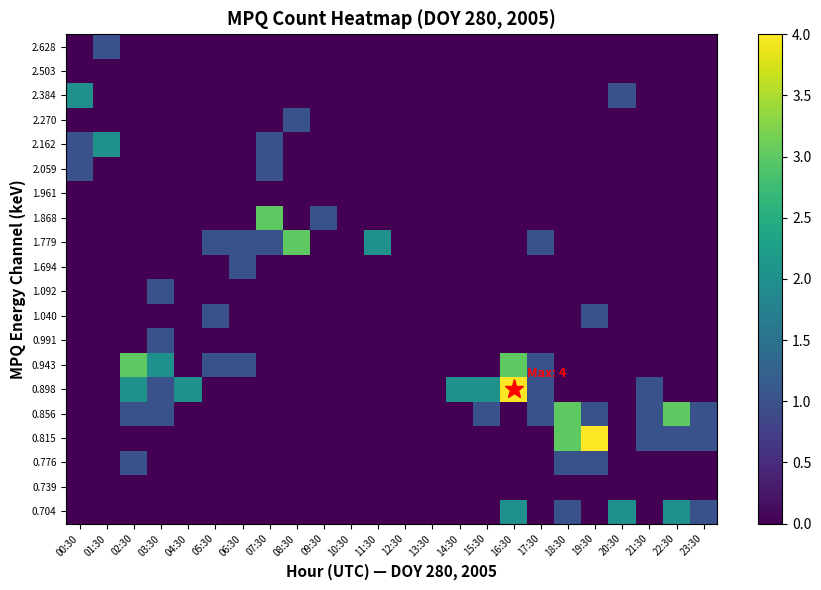

Reading left to right, what are all the values shown in this chart?

0.704: 00:30=0	01:30=0	02:30=0	03:30=0	04:30=0	05:30=0	06:30=0	07:30=0	08:30=0	09:30=0	10:30=0	11:30=0	12:30=0	13:30=0	14:30=0	15:30=0	16:30=2	17:30=0	18:30=1	19:30=0	20:30=2	21:30=0	22:30=2	23:30=1
0.739: 00:30=0	01:30=0	02:30=0	03:30=0	04:30=0	05:30=0	06:30=0	07:30=0	08:30=0	09:30=0	10:30=0	11:30=0	12:30=0	13:30=0	14:30=0	15:30=0	16:30=0	17:30=0	18:30=0	19:30=0	20:30=0	21:30=0	22:30=0	23:30=0
0.776: 00:30=0	01:30=0	02:30=1	03:30=0	04:30=0	05:30=0	06:30=0	07:30=0	08:30=0	09:30=0	10:30=0	11:30=0	12:30=0	13:30=0	14:30=0	15:30=0	16:30=0	17:30=0	18:30=1	19:30=1	20:30=0	21:30=0	22:30=0	23:30=0
0.815: 00:30=0	01:30=0	02:30=0	03:30=0	04:30=0	05:30=0	06:30=0	07:30=0	08:30=0	09:30=0	10:30=0	11:30=0	12:30=0	13:30=0	14:30=0	15:30=0	16:30=0	17:30=0	18:30=3	19:30=4	20:30=0	21:30=1	22:30=1	23:30=1
0.856: 00:30=0	01:30=0	02:30=1	03:30=1	04:30=0	05:30=0	06:30=0	07:30=0	08:30=0	09:30=0	10:30=0	11:30=0	12:30=0	13:30=0	14:30=0	15:30=1	16:30=0	17:30=1	18:30=3	19:30=1	20:30=0	21:30=1	22:30=3	23:30=1
0.898: 00:30=0	01:30=0	02:30=2	03:30=1	04:30=2	05:30=0	06:30=0	07:30=0	08:30=0	09:30=0	10:30=0	11:30=0	12:30=0	13:30=0	14:30=2	15:30=2	16:30=4	17:30=1	18:30=0	19:30=0	20:30=0	21:30=1	22:30=0	23:30=0
0.943: 00:30=0	01:30=0	02:30=3	03:30=2	04:30=0	05:30=1	06:30=1	07:30=0	08:30=0	09:30=0	10:30=0	11:30=0	12:30=0	13:30=0	14:30=0	15:30=0	16:30=3	17:30=1	18:30=0	19:30=0	20:30=0	21:30=0	22:30=0	23:30=0
0.991: 00:30=0	01:30=0	02:30=0	03:30=1	04:30=0	05:30=0	06:30=0	07:30=0	08:30=0	09:30=0	10:30=0	11:30=0	12:30=0	13:30=0	14:30=0	15:30=0	16:30=0	17:30=0	18:30=0	19:30=0	20:30=0	21:30=0	22:30=0	23:30=0
1.040: 00:30=0	01:30=0	02:30=0	03:30=0	04:30=0	05:30=1	06:30=0	07:30=0	08:30=0	09:30=0	10:30=0	11:30=0	12:30=0	13:30=0	14:30=0	15:30=0	16:30=0	17:30=0	18:30=0	19:30=1	20:30=0	21:30=0	22:30=0	23:30=0
1.092: 00:30=0	01:30=0	02:30=0	03:30=1	04:30=0	05:30=0	06:30=0	07:30=0	08:30=0	09:30=0	10:30=0	11:30=0	12:30=0	13:30=0	14:30=0	15:30=0	16:30=0	17:30=0	18:30=0	19:30=0	20:30=0	21:30=0	22:30=0	23:30=0
1.694: 00:30=0	01:30=0	02:30=0	03:30=0	04:30=0	05:30=0	06:30=1	07:30=0	08:30=0	09:30=0	10:30=0	11:30=0	12:30=0	13:30=0	14:30=0	15:30=0	16:30=0	17:30=0	18:30=0	19:30=0	20:30=0	21:30=0	22:30=0	23:30=0
1.779: 00:30=0	01:30=0	02:30=0	03:30=0	04:30=0	05:30=1	06:30=1	07:30=1	08:30=3	09:30=0	10:30=0	11:30=2	12:30=0	13:30=0	14:30=0	15:30=0	16:30=0	17:30=1	18:30=0	19:30=0	20:30=0	21:30=0	22:30=0	23:30=0
1.868: 00:30=0	01:30=0	02:30=0	03:30=0	04:30=0	05:30=0	06:30=0	07:30=3	08:30=0	09:30=1	10:30=0	11:30=0	12:30=0	13:30=0	14:30=0	15:30=0	16:30=0	17:30=0	18:30=0	19:30=0	20:30=0	21:30=0	22:30=0	23:30=0
1.961: 00:30=0	01:30=0	02:30=0	03:30=0	04:30=0	05:30=0	06:30=0	07:30=0	08:30=0	09:30=0	10:30=0	11:30=0	12:30=0	13:30=0	14:30=0	15:30=0	16:30=0	17:30=0	18:30=0	19:30=0	20:30=0	21:30=0	22:30=0	23:30=0
2.059: 00:30=1	01:30=0	02:30=0	03:30=0	04:30=0	05:30=0	06:30=0	07:30=1	08:30=0	09:30=0	10:30=0	11:30=0	12:30=0	13:30=0	14:30=0	15:30=0	16:30=0	17:30=0	18:30=0	19:30=0	20:30=0	21:30=0	22:30=0	23:30=0
2.162: 00:30=1	01:30=2	02:30=0	03:30=0	04:30=0	05:30=0	06:30=0	07:30=1	08:30=0	09:30=0	10:30=0	11:30=0	12:30=0	13:30=0	14:30=0	15:30=0	16:30=0	17:30=0	18:30=0	19:30=0	20:30=0	21:30=0	22:30=0	23:30=0
2.270: 00:30=0	01:30=0	02:30=0	03:30=0	04:30=0	05:30=0	06:30=0	07:30=0	08:30=1	09:30=0	10:30=0	11:30=0	12:30=0	13:30=0	14:30=0	15:30=0	16:30=0	17:30=0	18:30=0	19:30=0	20:30=0	21:30=0	22:30=0	23:30=0
2.384: 00:30=2	01:30=0	02:30=0	03:30=0	04:30=0	05:30=0	06:30=0	07:30=0	08:30=0	09:30=0	10:30=0	11:30=0	12:30=0	13:30=0	14:30=0	15:30=0	16:30=0	17:30=0	18:30=0	19:30=0	20:30=1	21:30=0	22:30=0	23:30=0
2.503: 00:30=0	01:30=0	02:30=0	03:30=0	04:30=0	05:30=0	06:30=0	07:30=0	08:30=0	09:30=0	10:30=0	11:30=0	12:30=0	13:30=0	14:30=0	15:30=0	16:30=0	17:30=0	18:30=0	19:30=0	20:30=0	21:30=0	22:30=0	23:30=0
2.628: 00:30=0	01:30=1	02:30=0	03:30=0	04:30=0	05:30=0	06:30=0	07:30=0	08:30=0	09:30=0	10:30=0	11:30=0	12:30=0	13:30=0	14:30=0	15:30=0	16:30=0	17:30=0	18:30=0	19:30=0	20:30=0	21:30=0	22:30=0	23:30=0